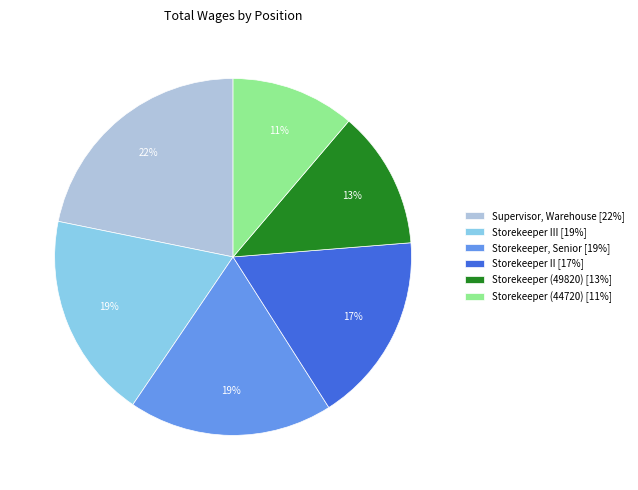

True or false: Storekeeper (44720) [11%] accounts for 11% of the total.

True